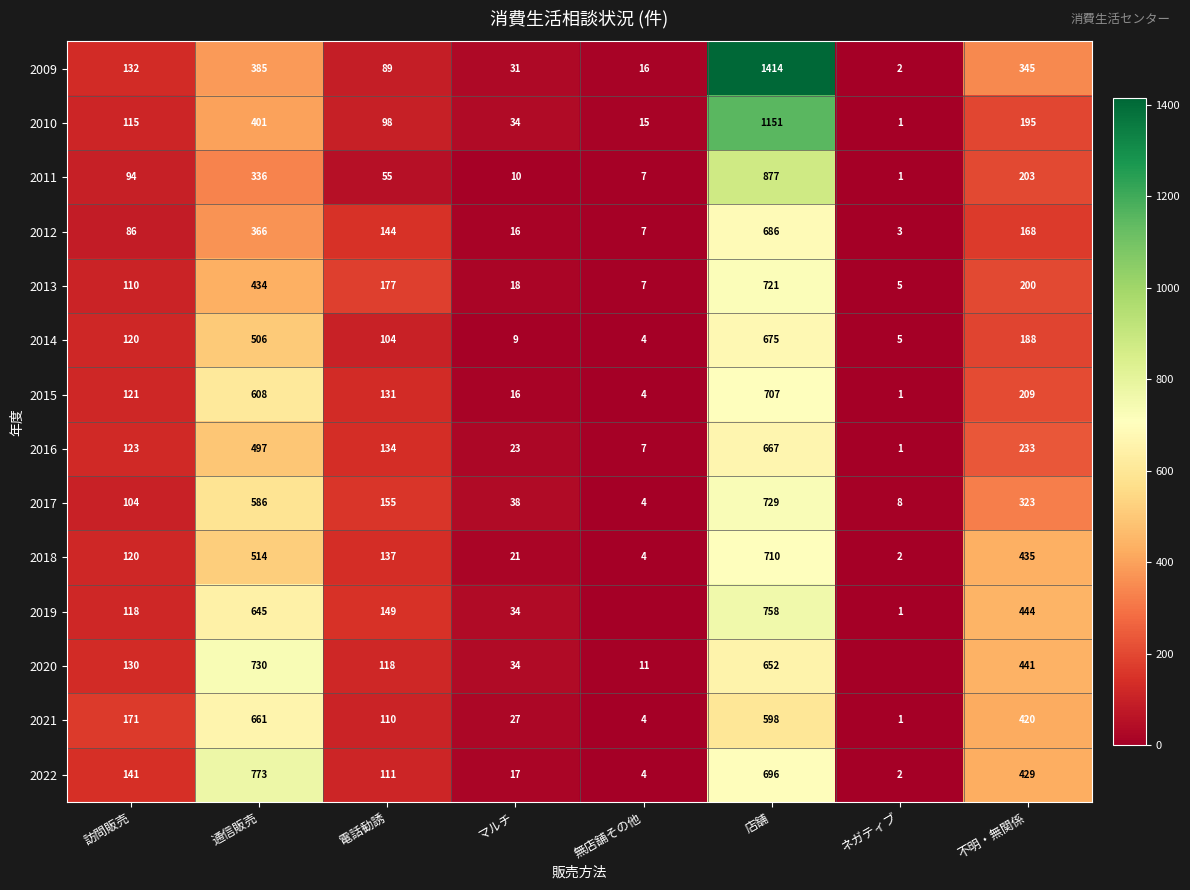

What is the difference between the highest and lowest values at 通信販売?

437